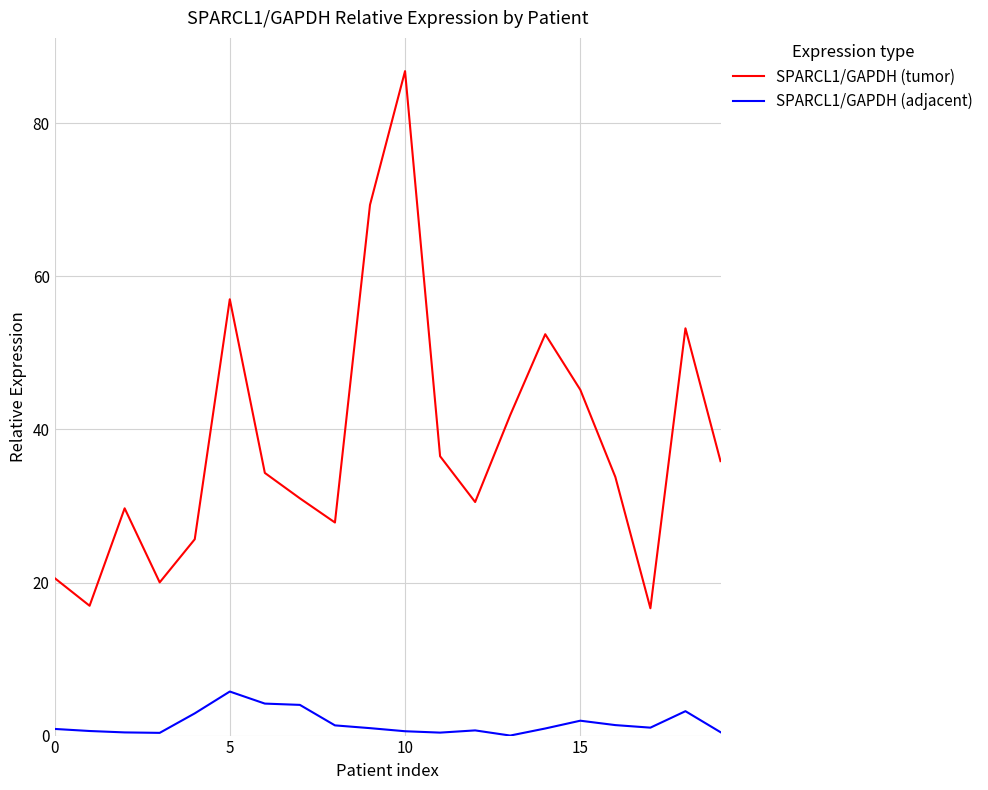

Does the chart have visible grid lines?

Yes